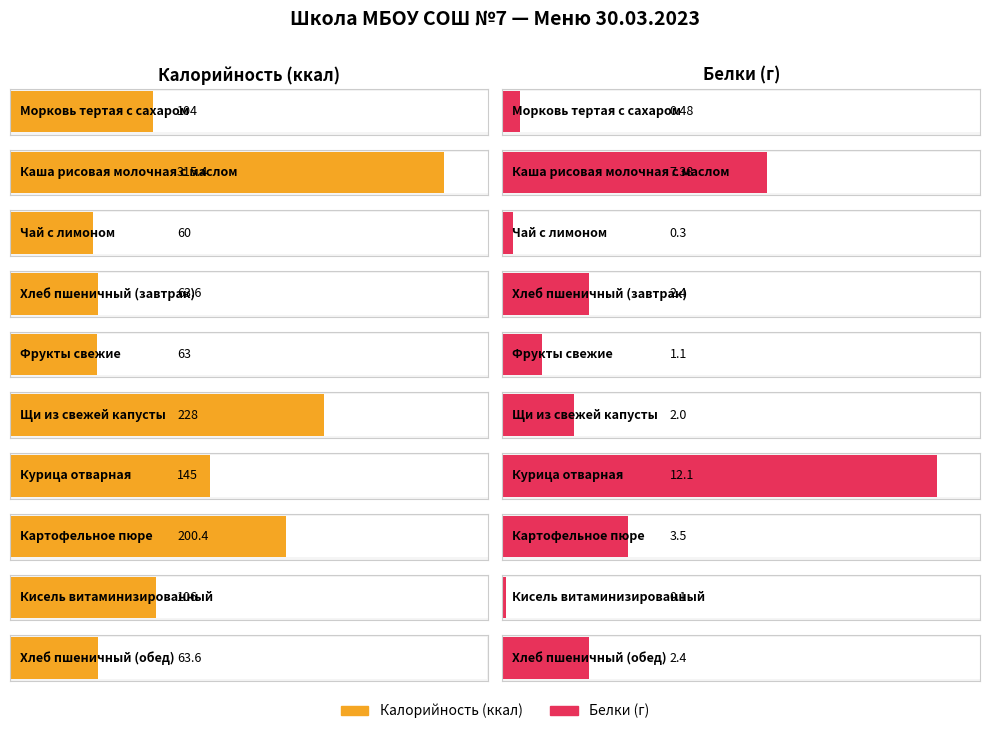

How many bars are there in total?

20